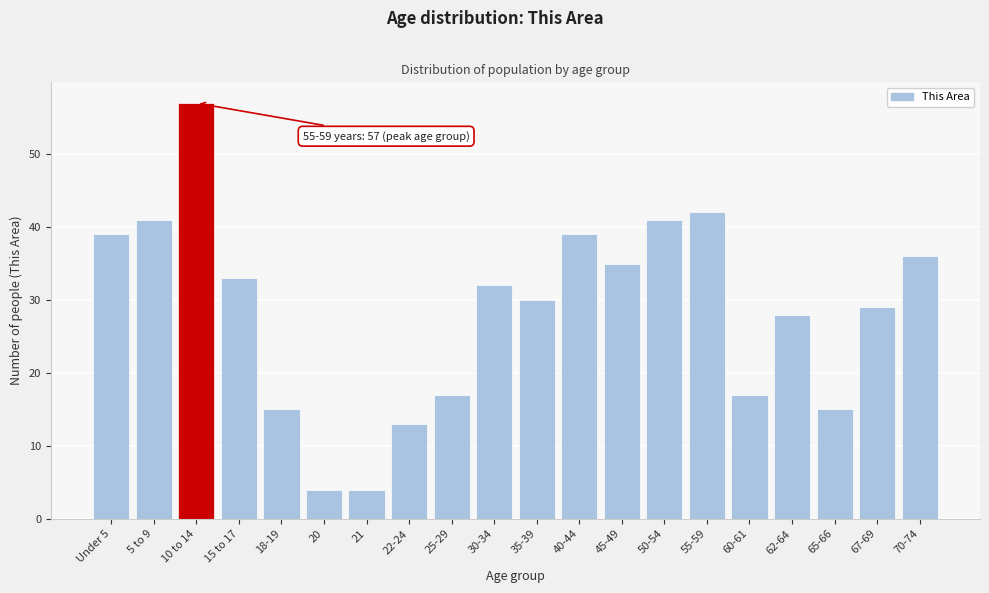

Reading left to right, what are all the values shown in this chart?

39	41	57	33	15	4	4	13	17	32	30	39	35	41	42	17	28	15	29	36